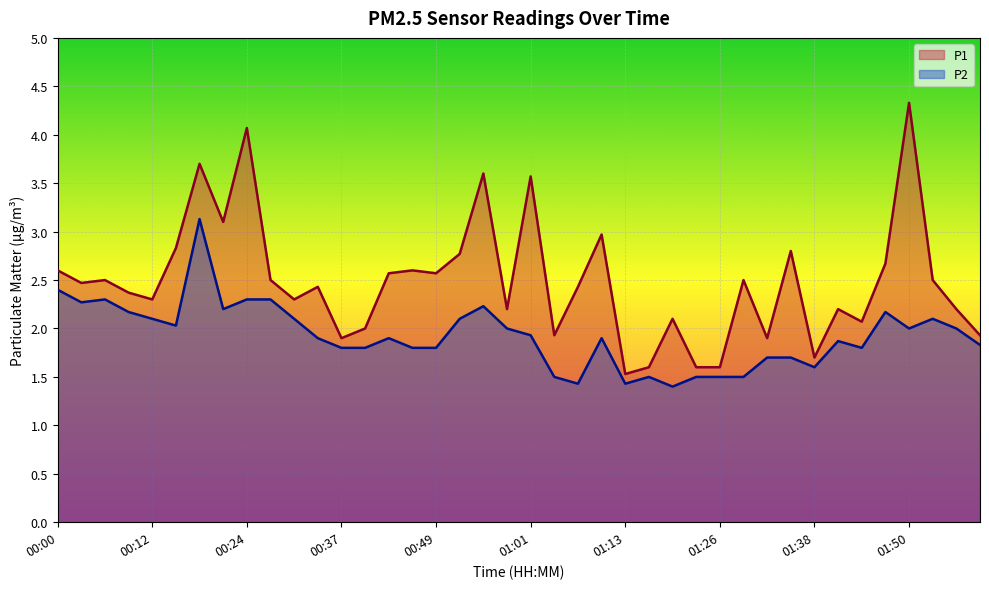

What is the maximum value for P1?

4.3